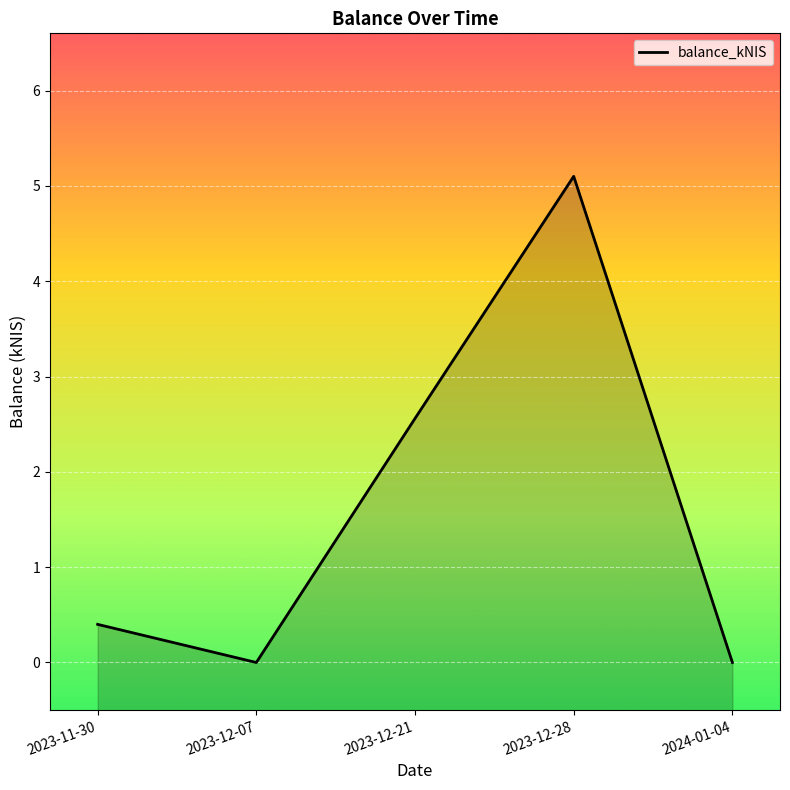

Does the chart display data point markers on the line(s)?

No